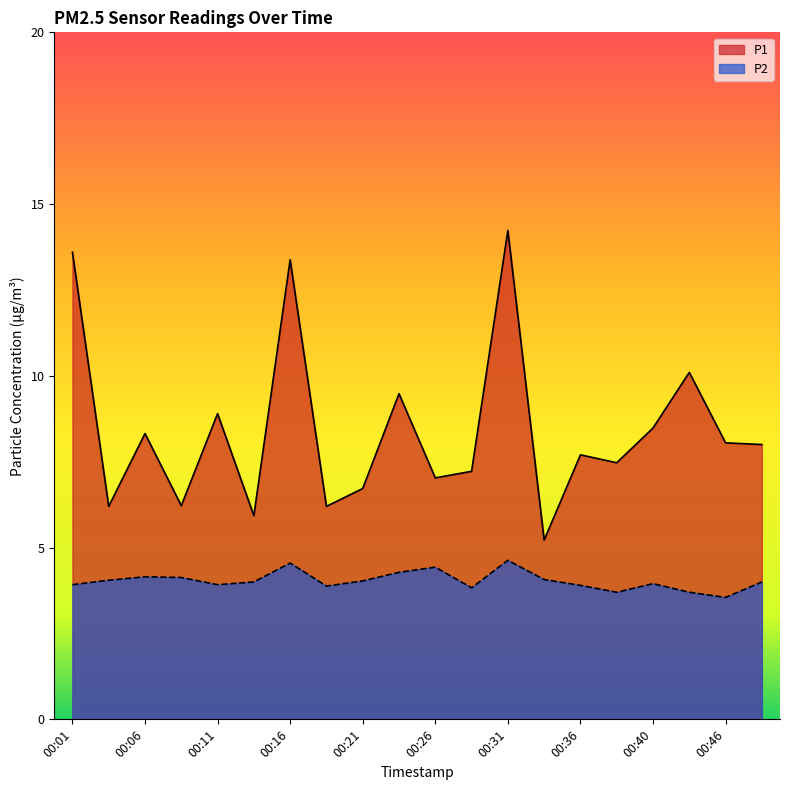

Where is P1 nearest to the value 9?

00:11